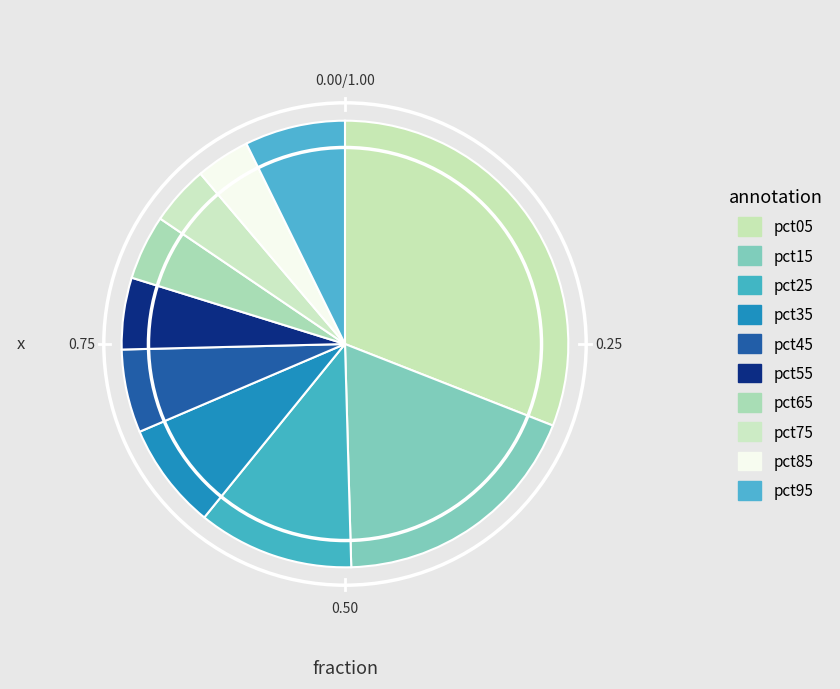

How many slices are in this pie chart?

10